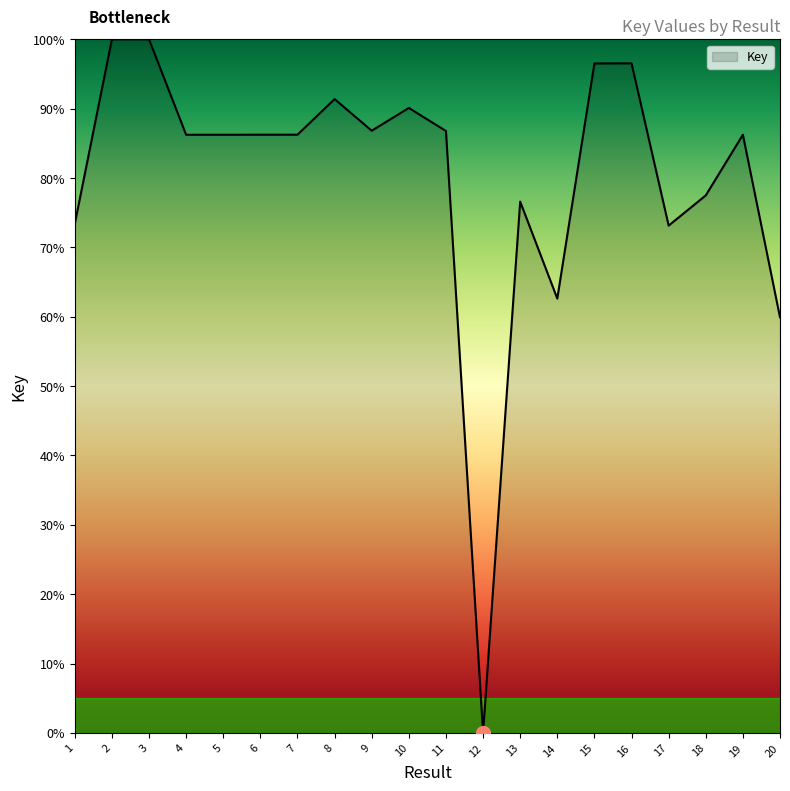

Which has a higher value, 15 or 19?

15